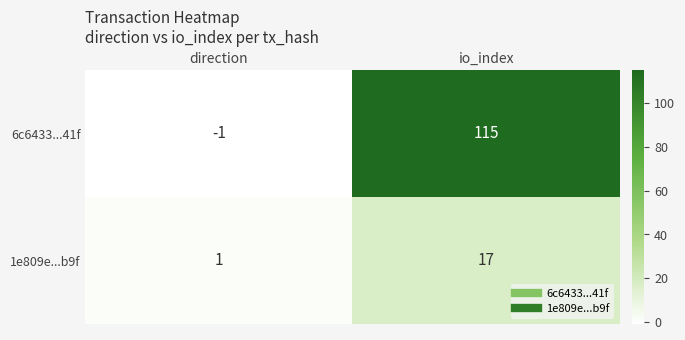

Reading right to left, extract all data points from this chart.

6c6433...41f: io_index=115	direction=-1
1e809e...b9f: io_index=17	direction=1